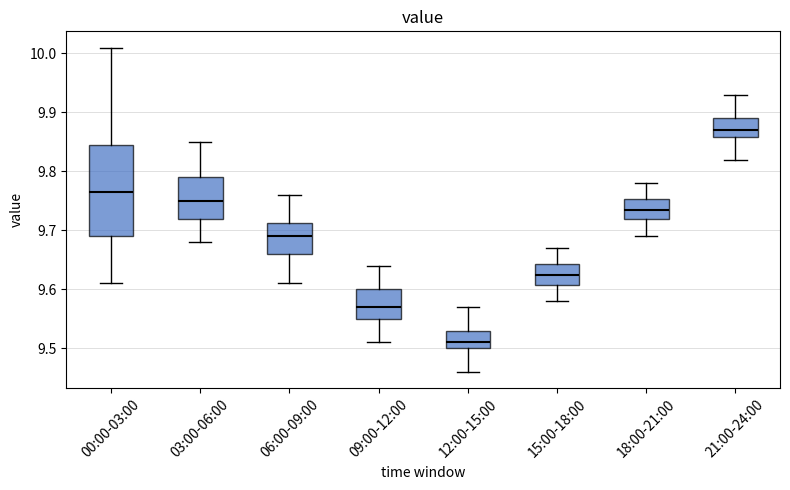

Which box is the tallest, from its lower edge to its upper edge?

00:00-03:00